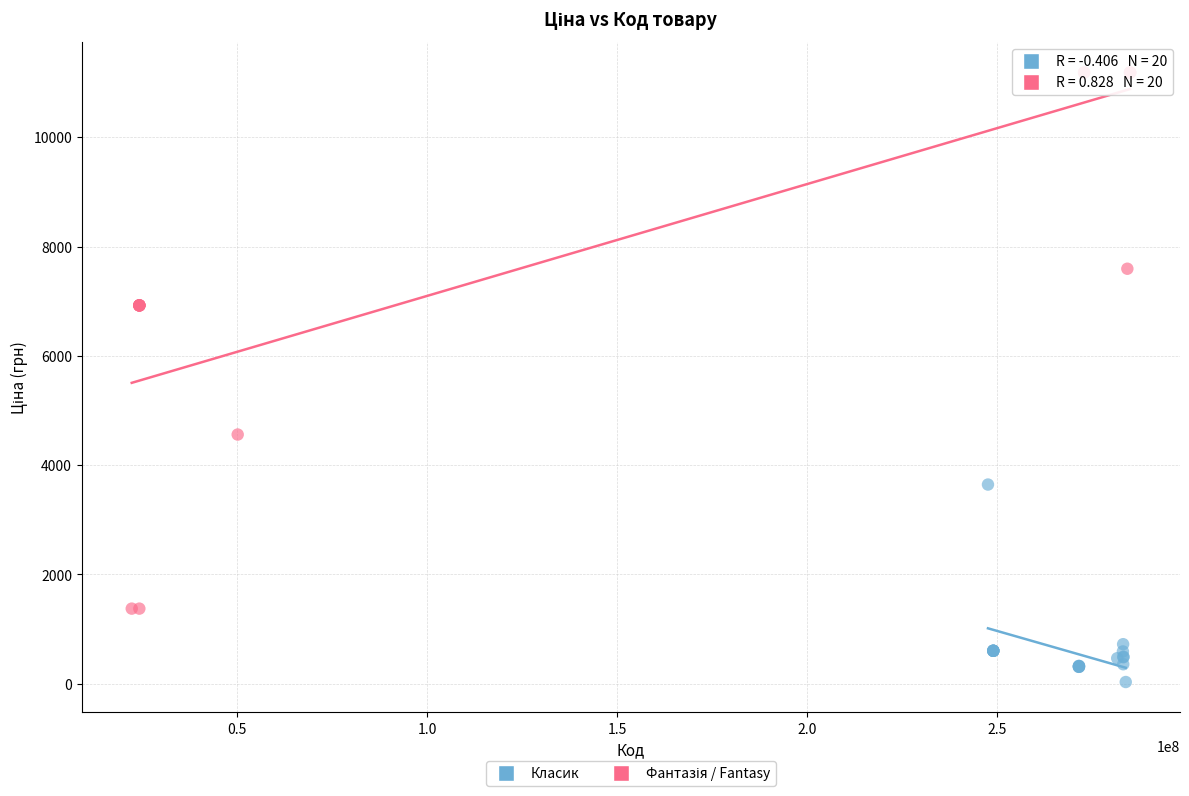

Which series contains the lowest Y value?

Класик